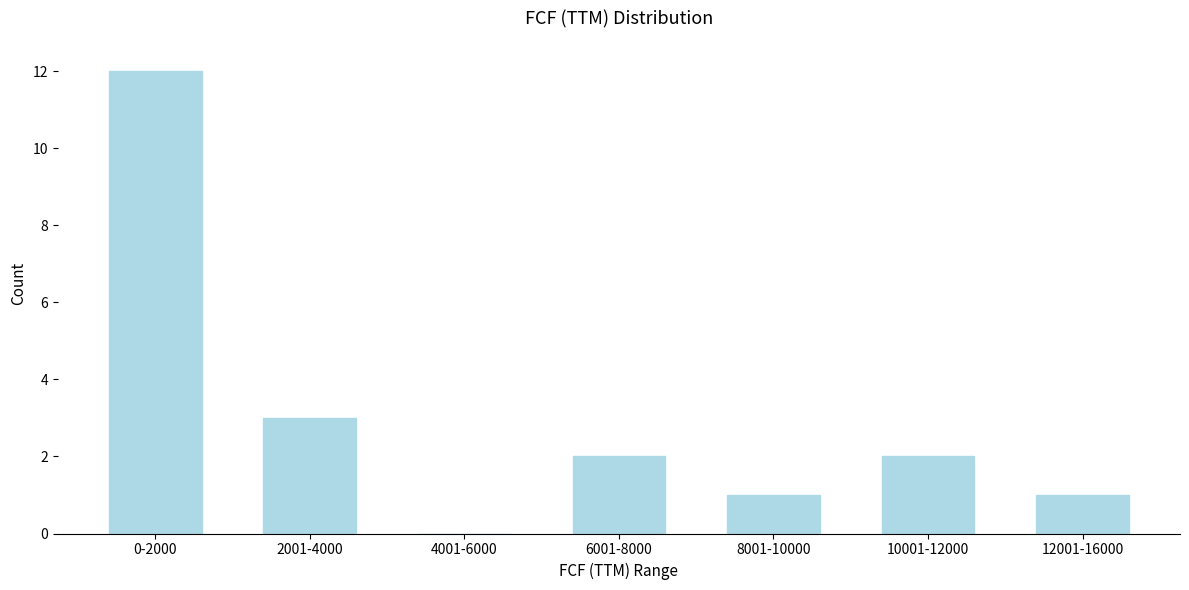

Which category has the highest value across all series?

0-2000